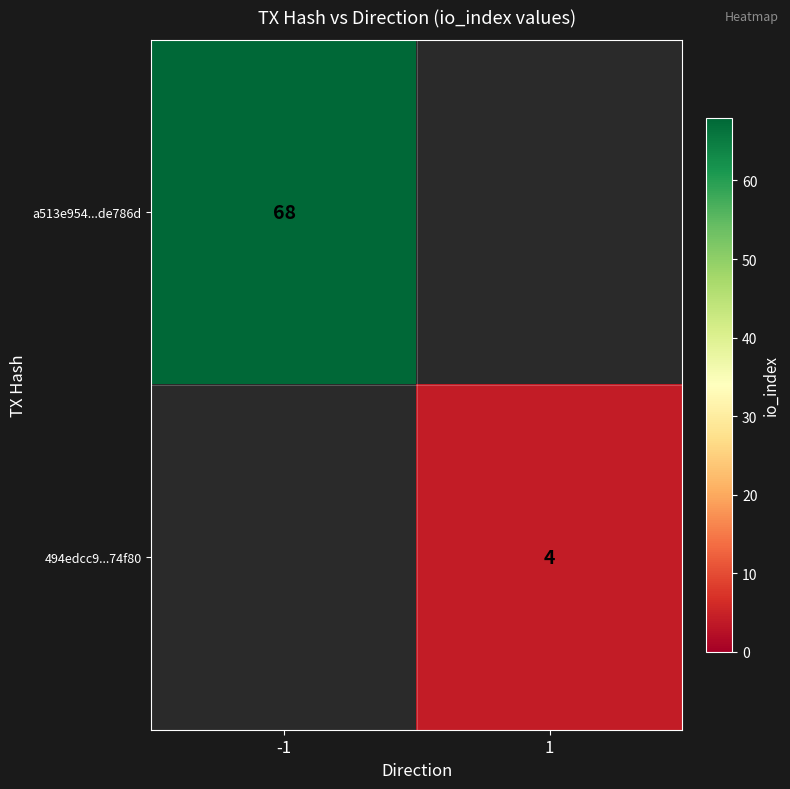

The a513e954...de786d series shows 68 at -1. True or false?

True